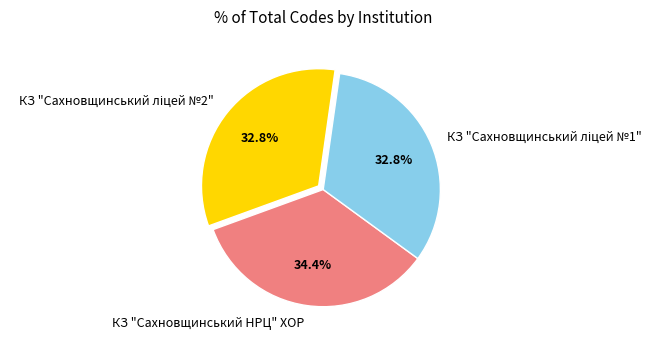

Which category has the biggest portion of the pie?

КЗ "Сахновщинський НРЦ" ХОР